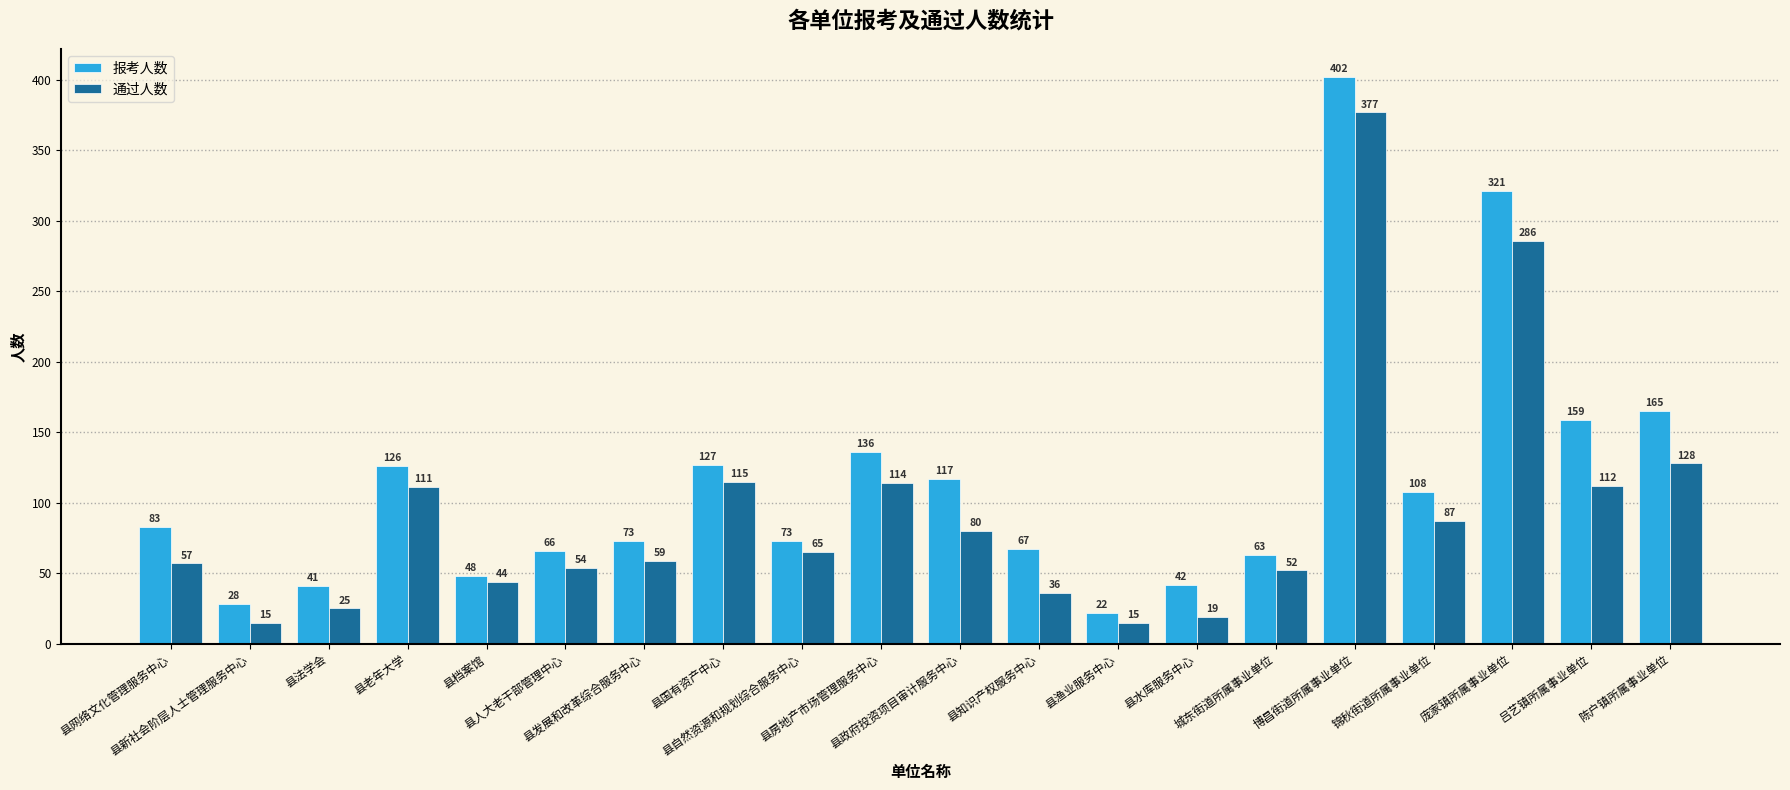

What is the total value across all series at 县政府投资项目审计服务中心?

197